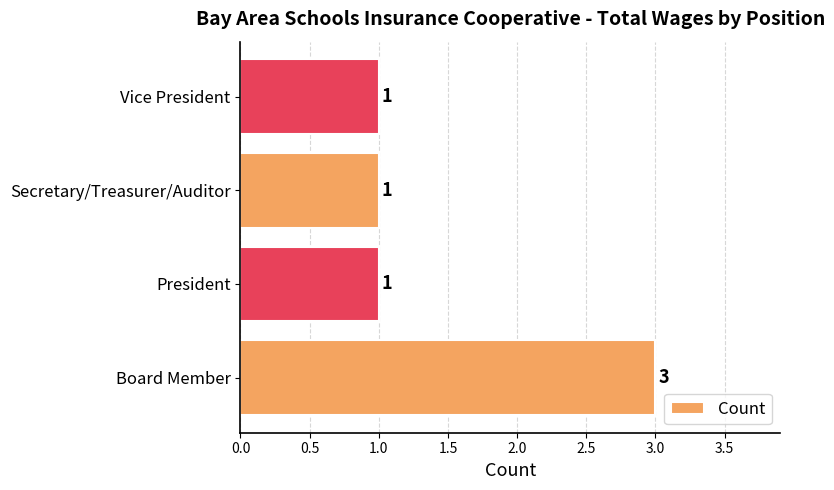

What is the average value?

2